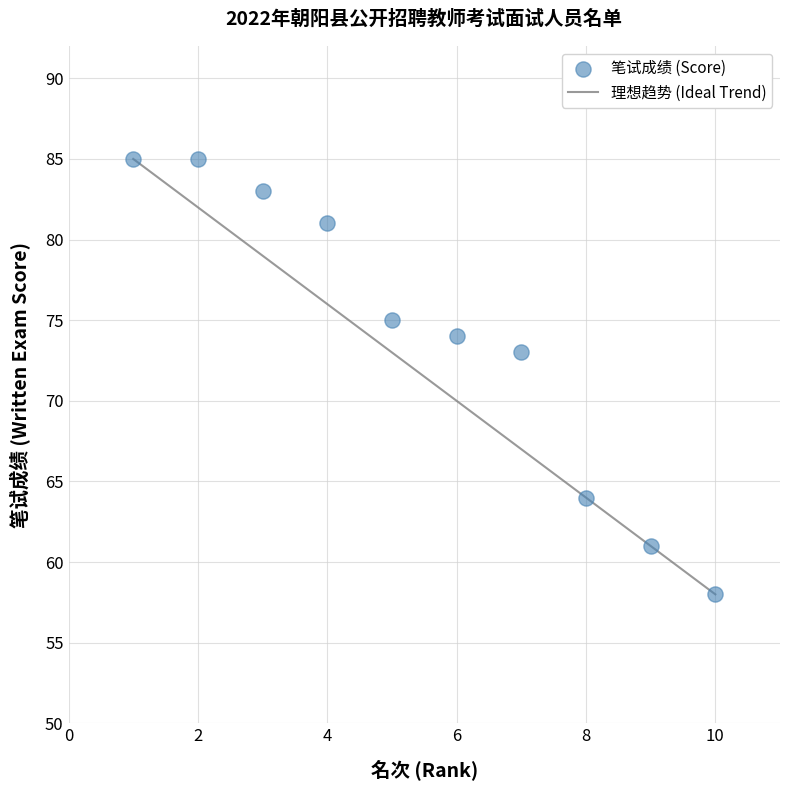

What is the average Y value?

74